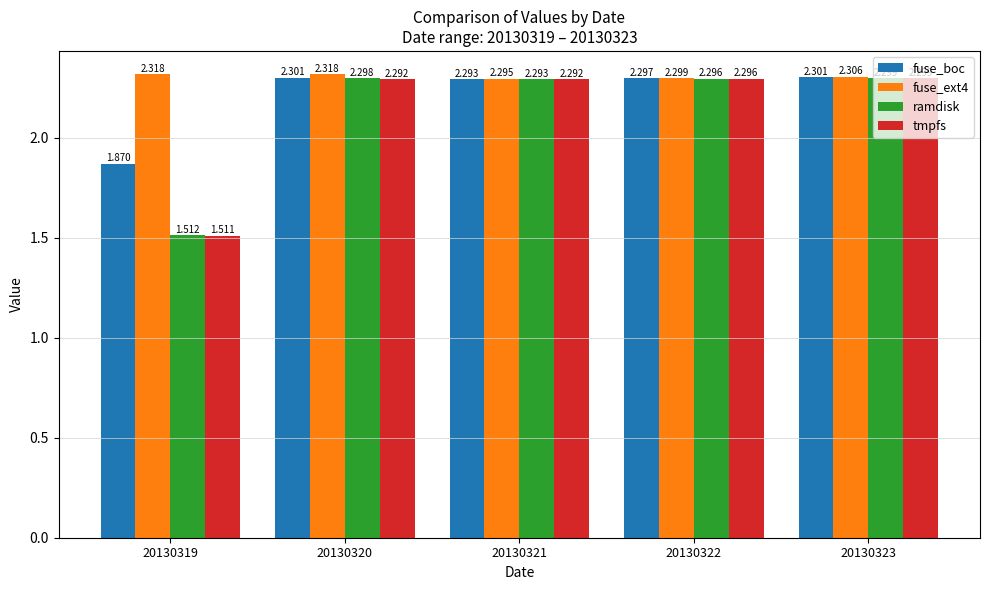

How many distinct data groups are displayed?

4